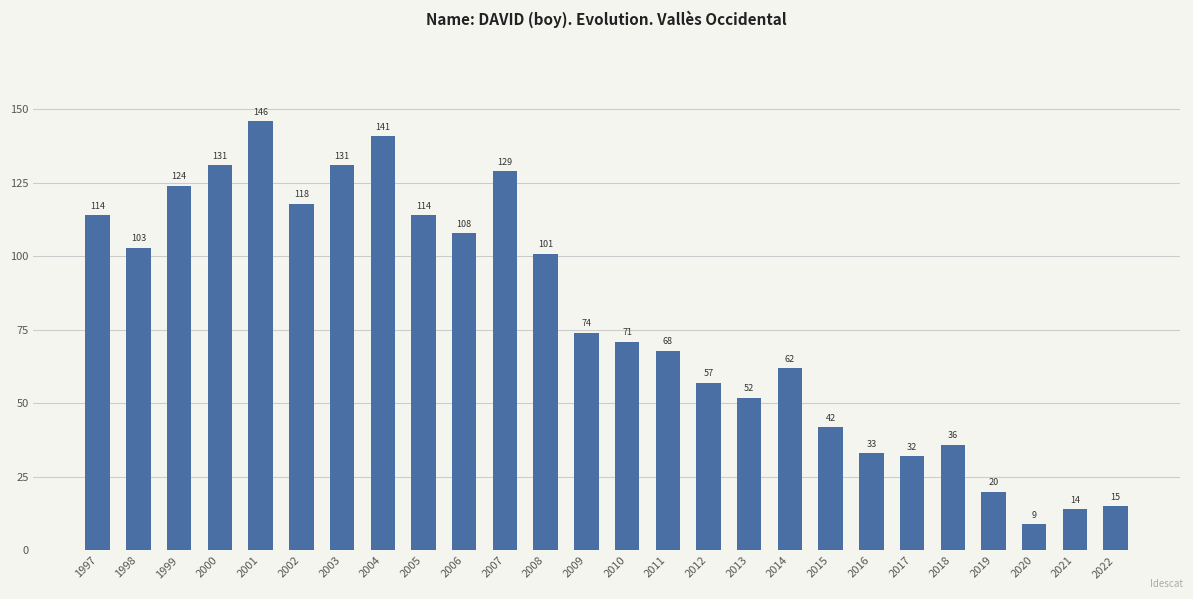

Where does the data first go above 74?

1997